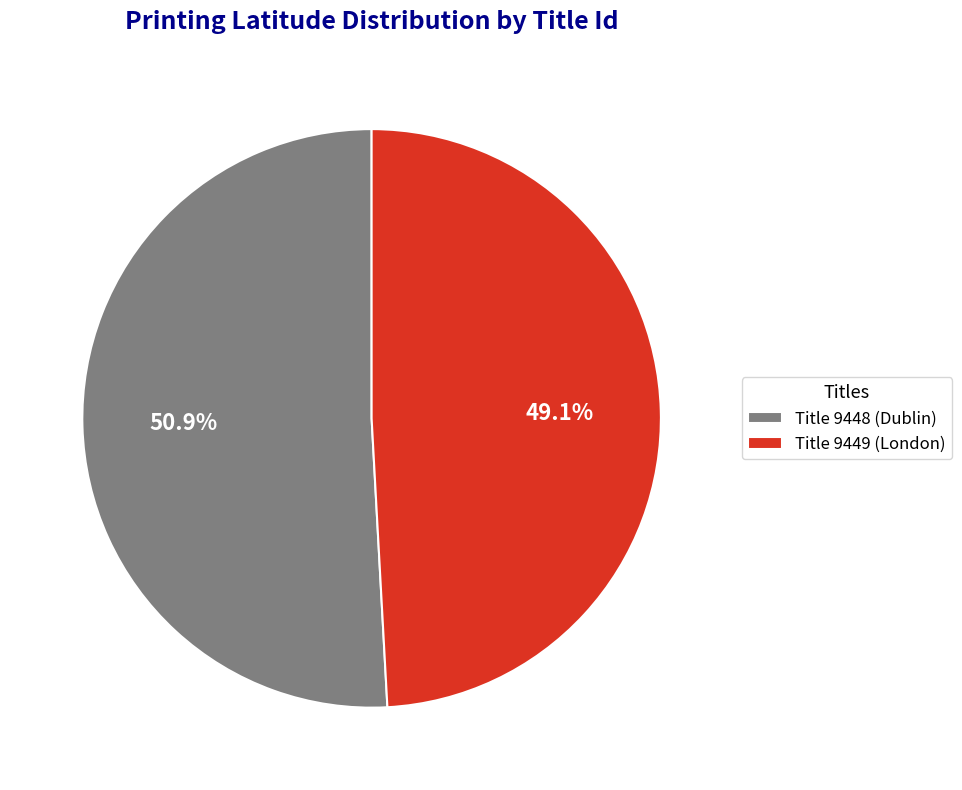

Rank the categories by value from highest to lowest.

Title 9448 (Dublin), Title 9449 (London)